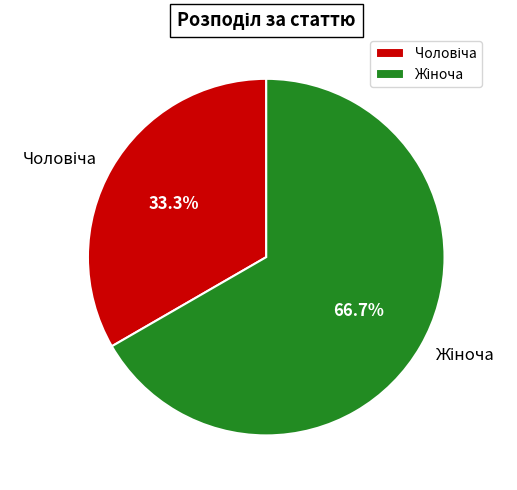

To the nearest percent, what portion does Чоловіча represent?

33%